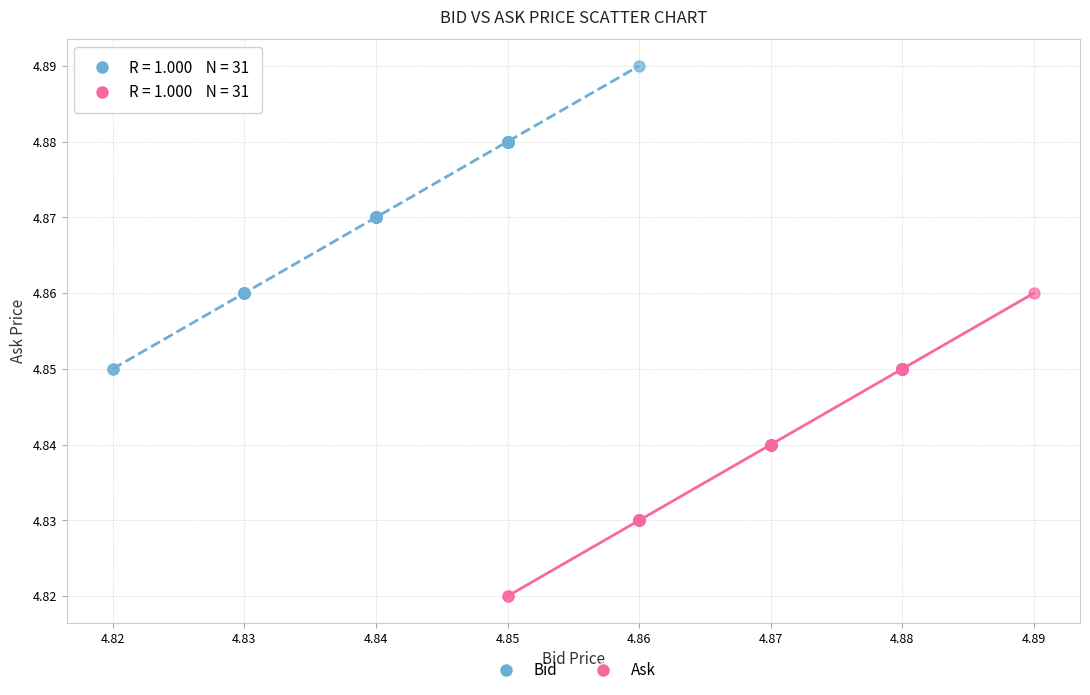

Which series reaches the maximum Y coordinate?

Bid